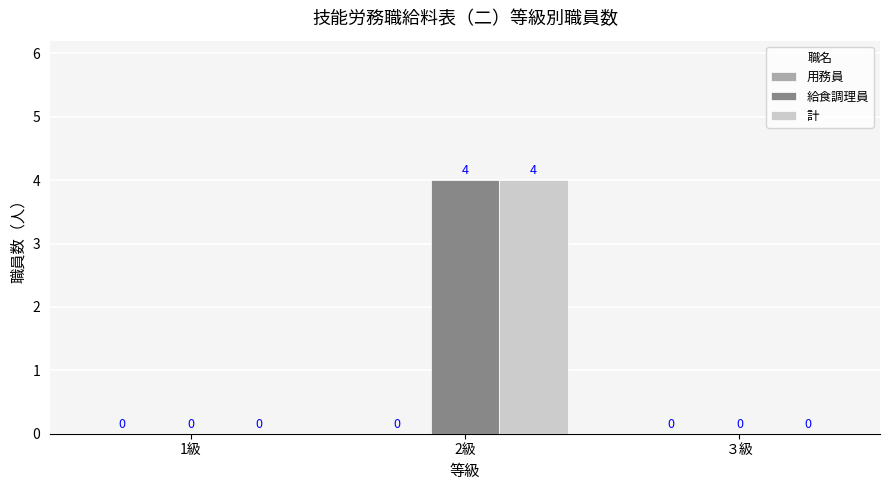

What is the total value across all series at 2級?

8